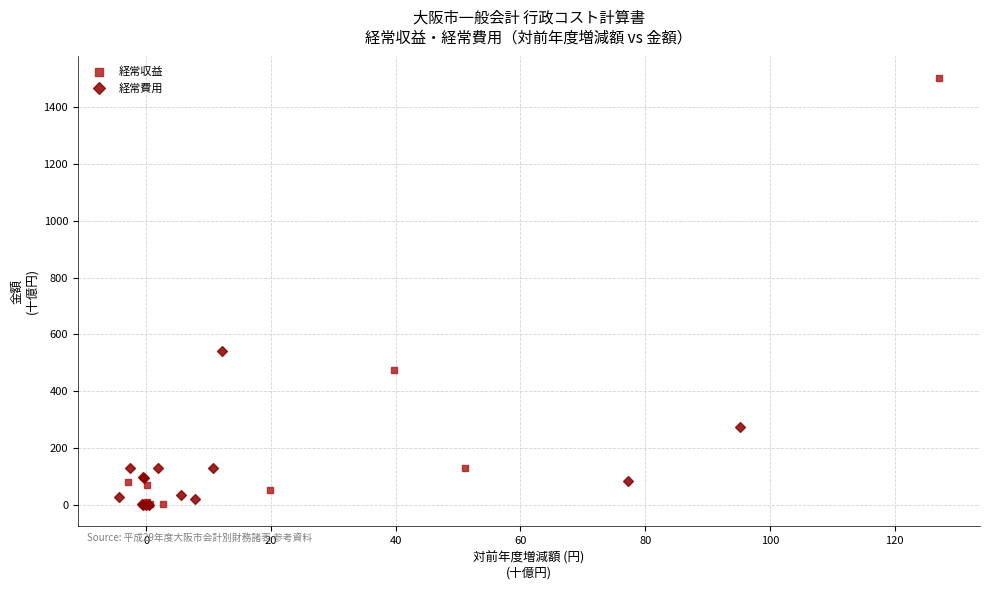

Which series has the widest spread of Y values?

経常収益